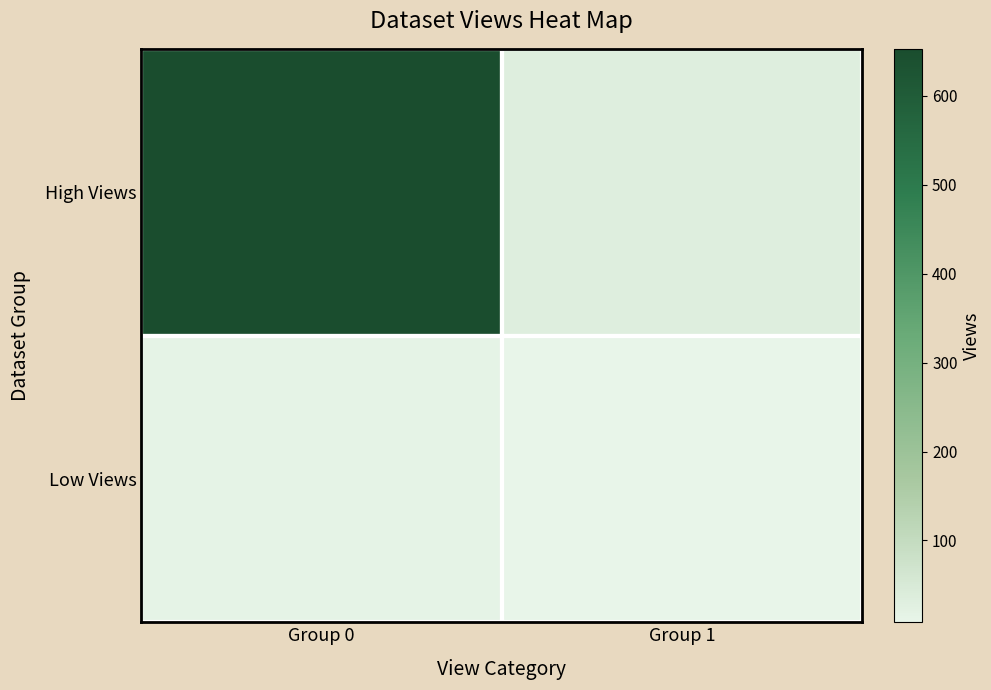

Which series has the largest total across all categories?

High Views